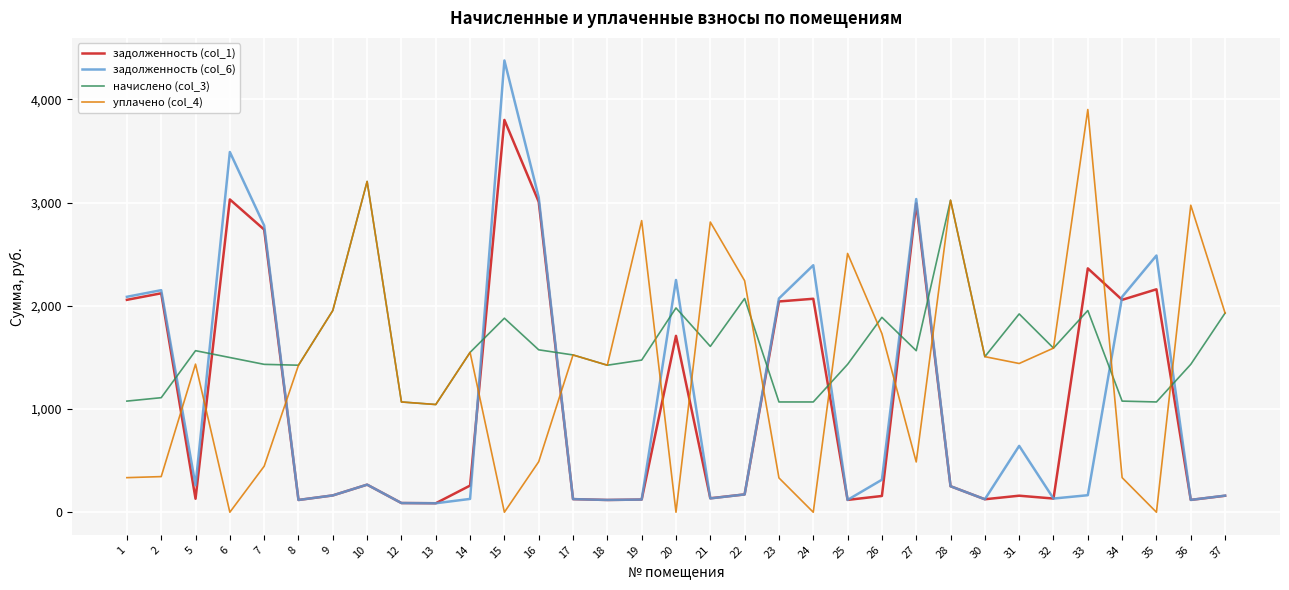

What are all the series names shown in the legend?

задолженность (col_1), задолженность (col_6), начислено (col_3), уплачено (col_4)